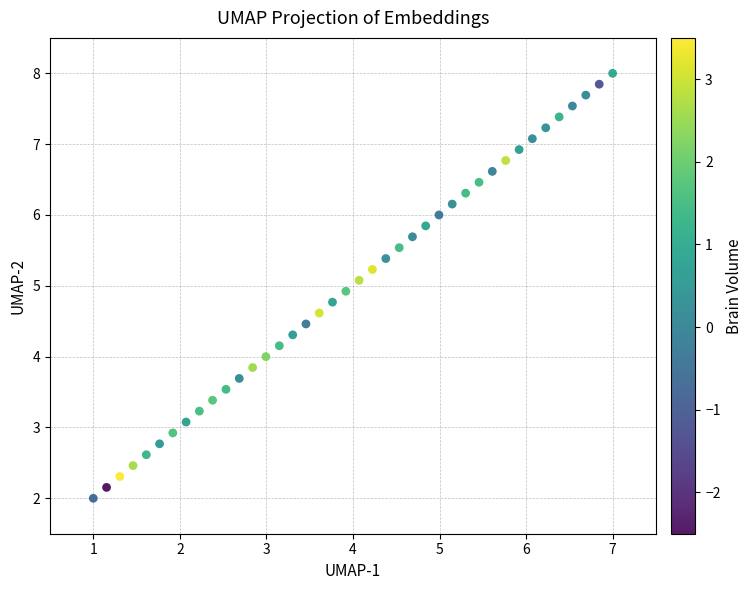

What is the range of Y values (max minus min)?

6.0